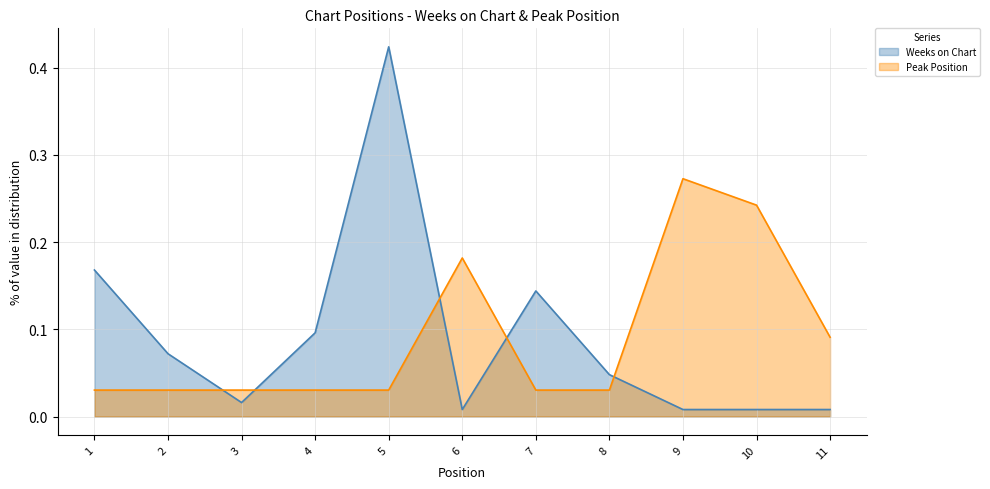

At 2, list the series in order from largest to smallest.

Weeks on Chart, Peak Position